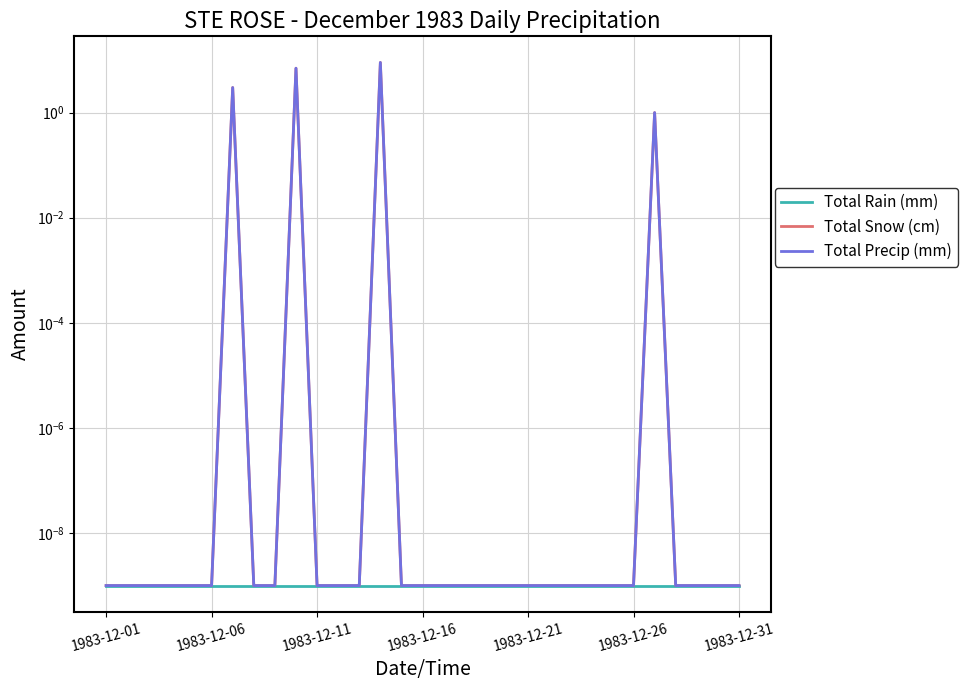

Rank the categories by Total Snow (cm) value from highest to lowest.

13, 9, 1983-12-31, 26, 1983-12-01, 1983-12-06, 1983-12-11, 1983-12-16, 1983-12-21, 1983-12-26, 7, 8, 10, 11, 12, 14, 15, 16, 17, 18, 19, 20, 21, 22, 23, 24, 25, 27, 28, 29, 30